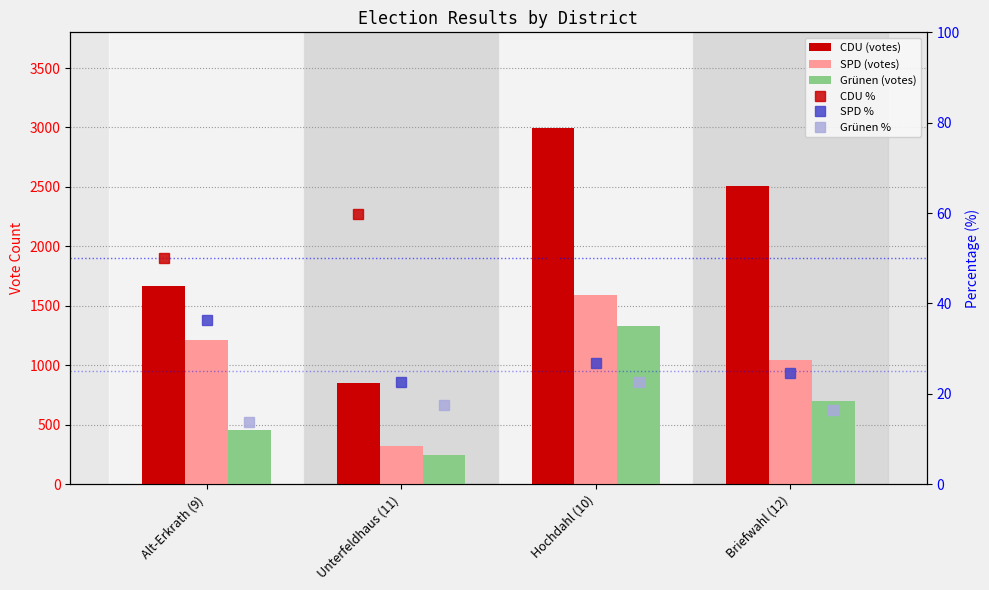

The value of SPD (votes) at Hochdahl (10) is 2306.5. True or false?

False